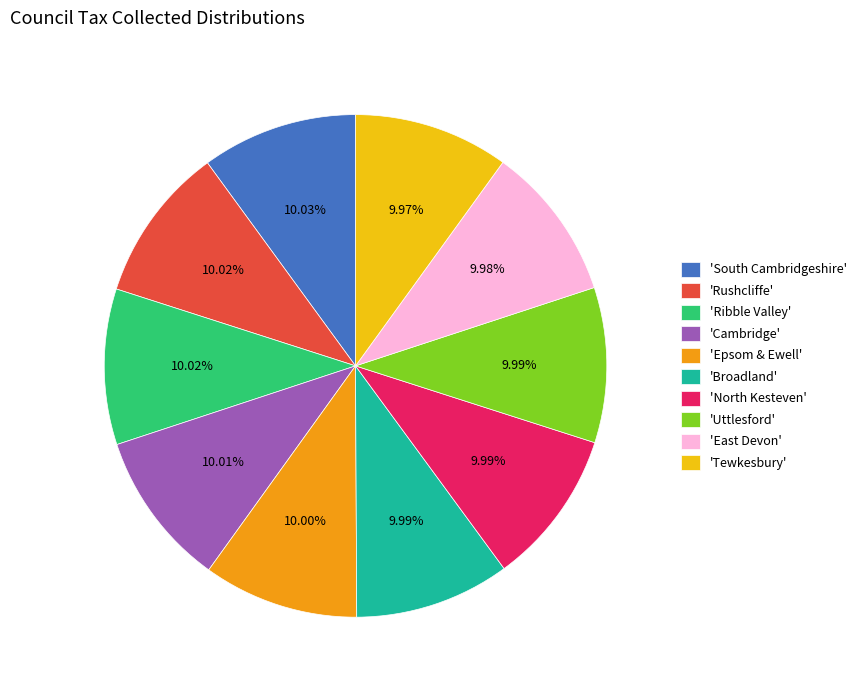

Is there a majority slice in this chart?

No